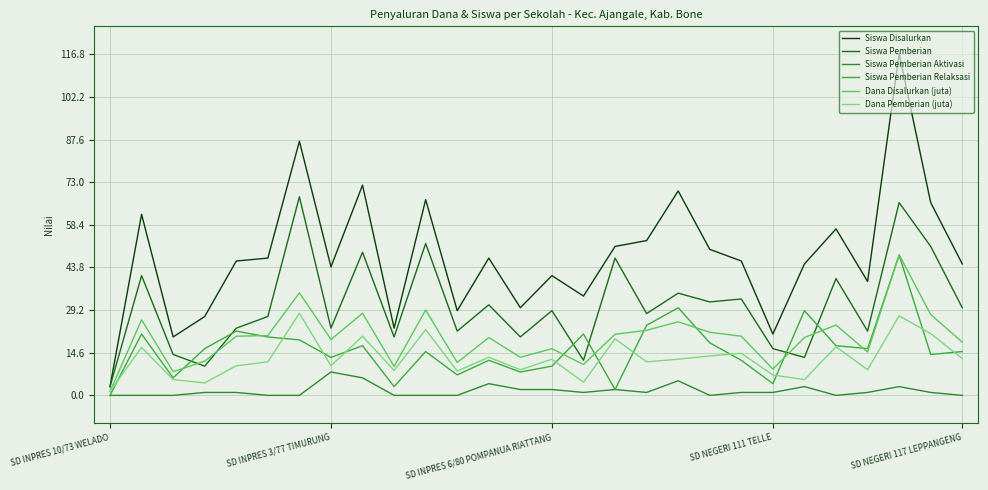

At how many categories does at least one series exceed 114?

1